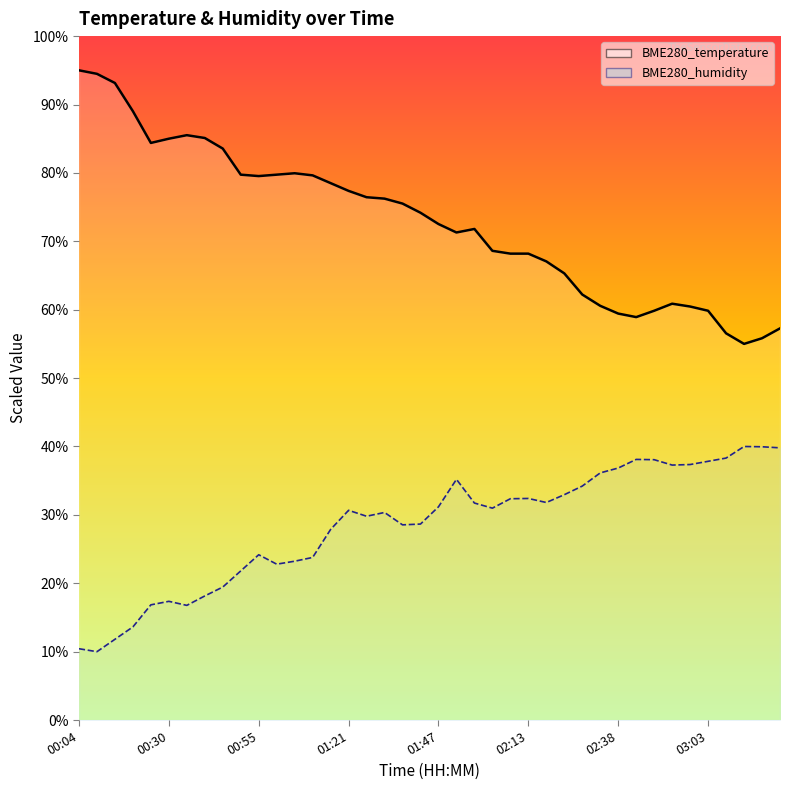

List the labels in order of BME280_humidity value, smallest first.

00:09, 00:04, 00:14, 00:19, 00:35, 00:25, 00:30, 00:40, 00:45, 00:50, 01:00, 01:05, 01:10, 00:55, 01:16, 01:37, 01:42, 01:27, 01:32, 01:21, 02:03, 01:47, 01:57, 02:18, 02:08, 02:13, 02:23, 02:28, 01:52, 02:33, 02:38, 02:53, 02:58, 03:03, 02:48, 02:43, 03:08, 03:23, 03:18, 03:13